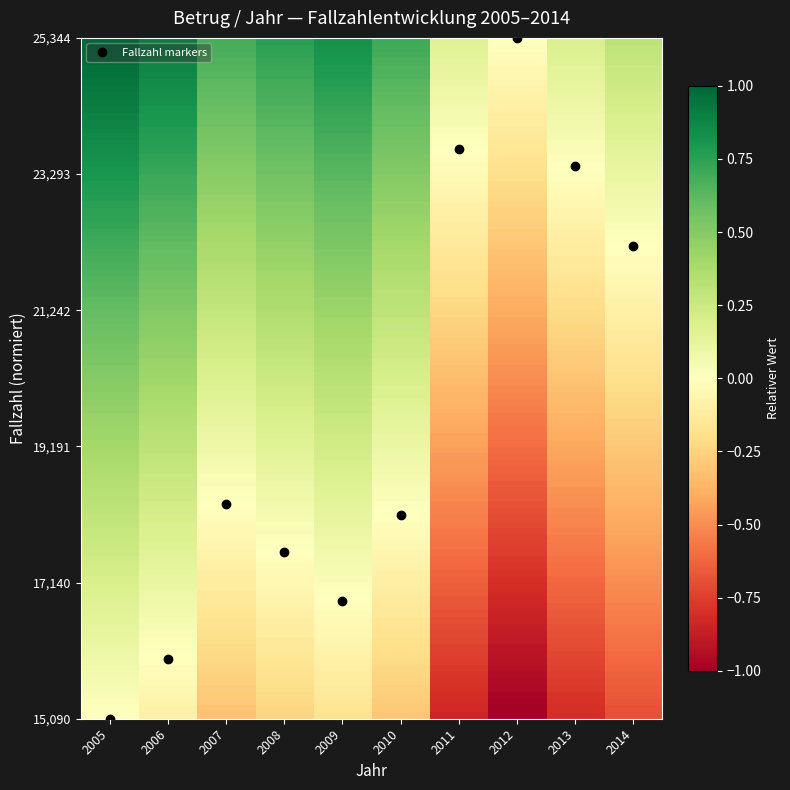

Does the chart have visible grid lines?

No